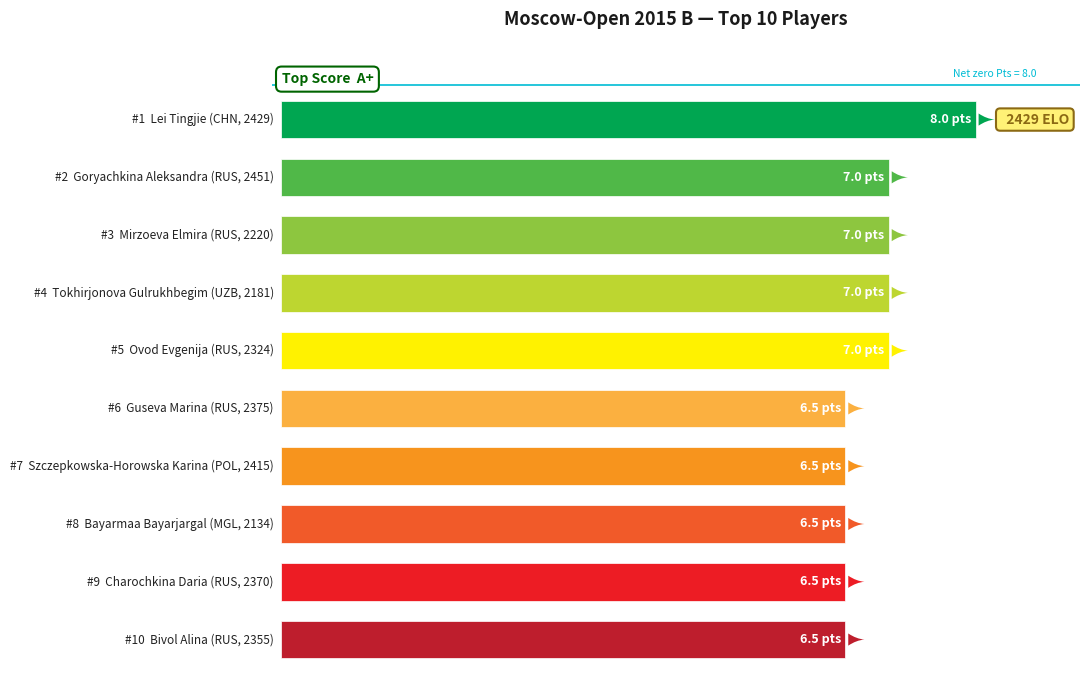

At which label does the data first exceed 7?

Lei Tingjie